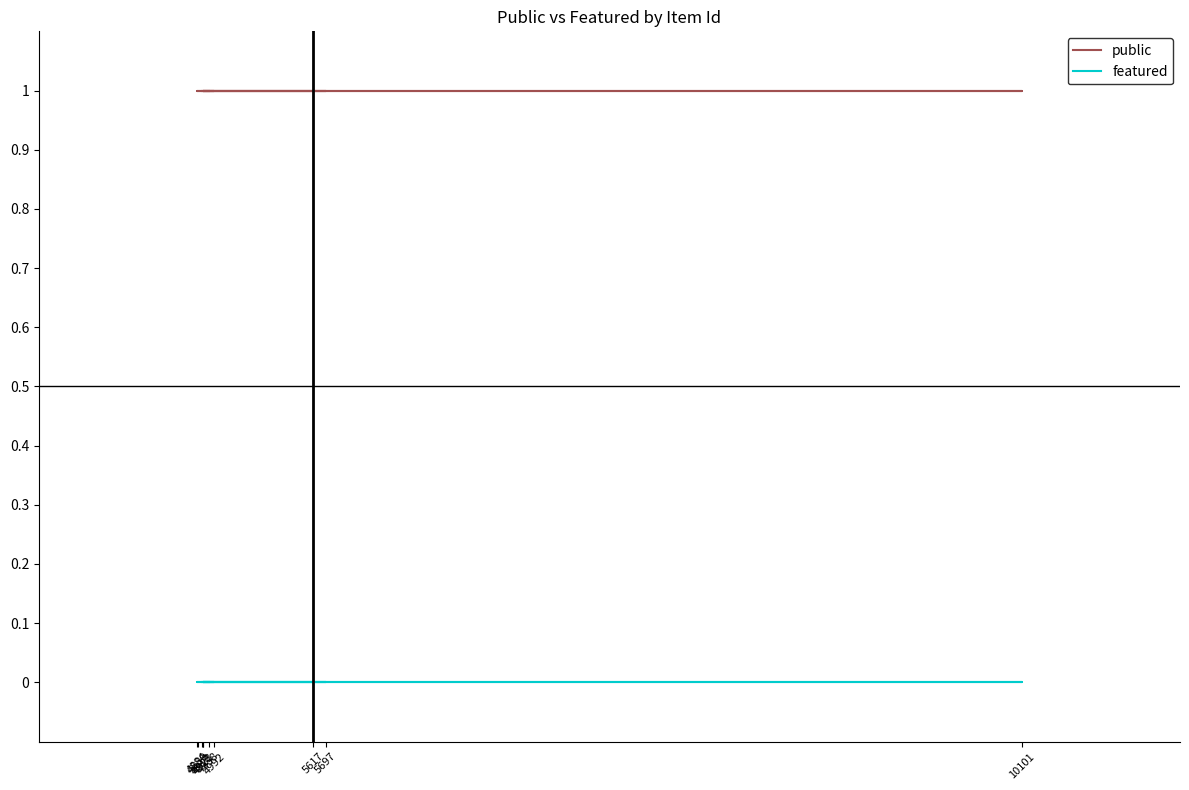

Which series changed the most between 4889 and 4923?

public